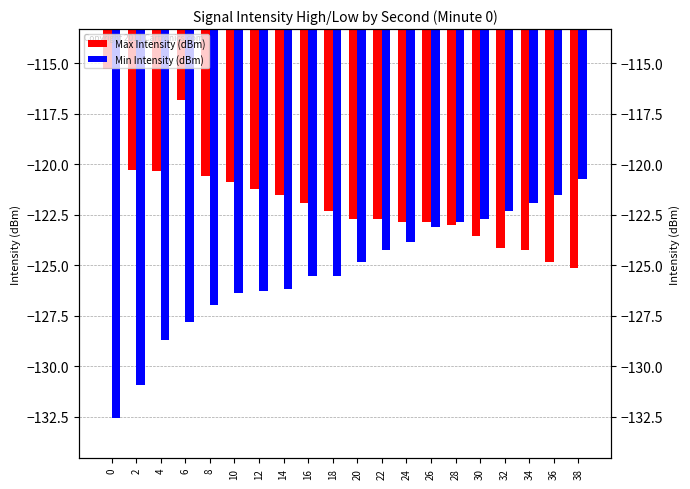

What is the total value across all series at 16?

-247.5